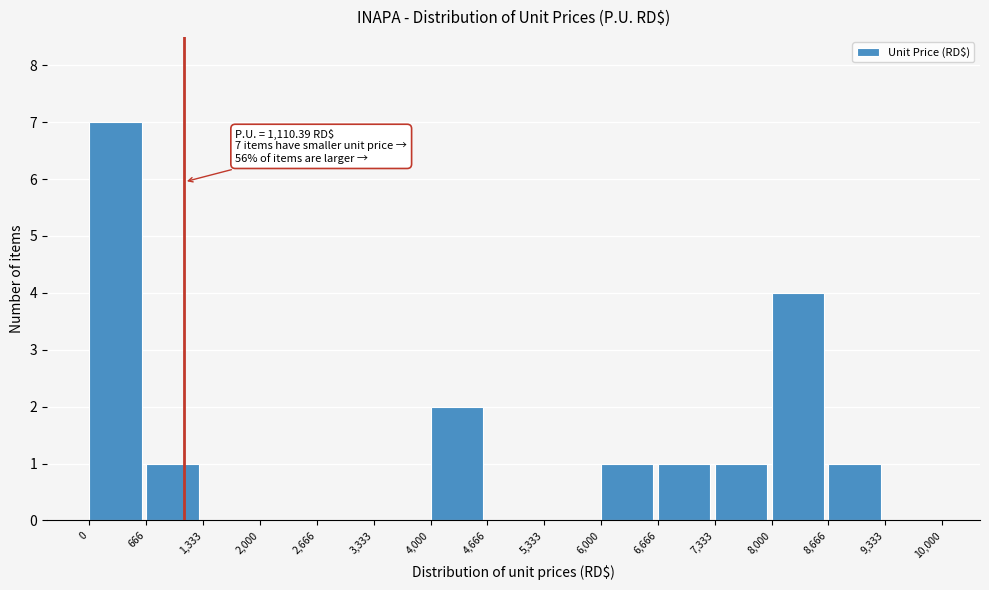

Which range on the x-axis has the tallest bar?

0 to 666